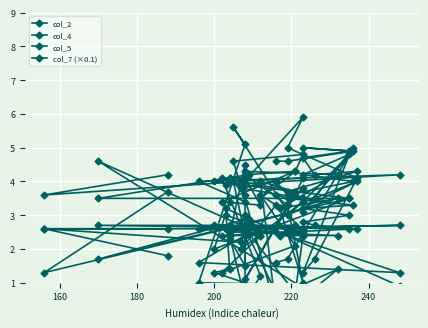

Reading right to left, what are all the values shown in this chart?

col_2: 4.0	3.6	4.0	4.2	4.8	3.4	3.5	4.0	3.0	3.4	2.0	3.3	3.6	2.1	1.3	2.4	3.0	2.3	1.5	2.7	3.5	3.2	1.0	3.3	1.1	3.6	4.1	4.0	2.4	1.6	1.3	3.0	3.4	2.0	3.5	1.7	2.9	2.2	2.6	1.8
col_4: 3.6	3.5	3.3	3.2	3.0	2.8	2.7	2.6	2.5	2.4	2.6	2.5	2.5	2.5	2.4	2.4	2.5	2.5	2.6	2.5	2.4	2.4	2.5	2.6	2.7	2.7	2.6	2.6	2.6	2.6	2.7	2.6	2.7	2.7	2.6	2.7	2.7	2.6	2.6	2.6
col_5: 4.6	4.6	4.9	5.0	4.9	4.7	4.2	4.3	3.7	3.5	3.8	4.0	3.5	4.3	3.4	3.3	4.1	4.1	3.6	4.3	4.2	3.2	3.8	3.3	4.2	4.3	4.8	4.6	3.4	4.0	4.2	3.9	4.1	4.0	3.5	3.5	4.2	4.0	3.6	4.2
col_7 (×0.1): 1.6	1.7	5.0	3.1	4.8	1.3	1.7	4.1	5.0	5.9	3.9	0.2	4.0	3.7	4.1	1.2	0.5	2.4	4.5	0.2	1.4	0.0	0.2	0.0	2.6	0.7	2.4	5.6	5.1	1.0	0.9	3.2	1.4	1.3	0.0	4.6	2.6	2.7	1.3	3.7